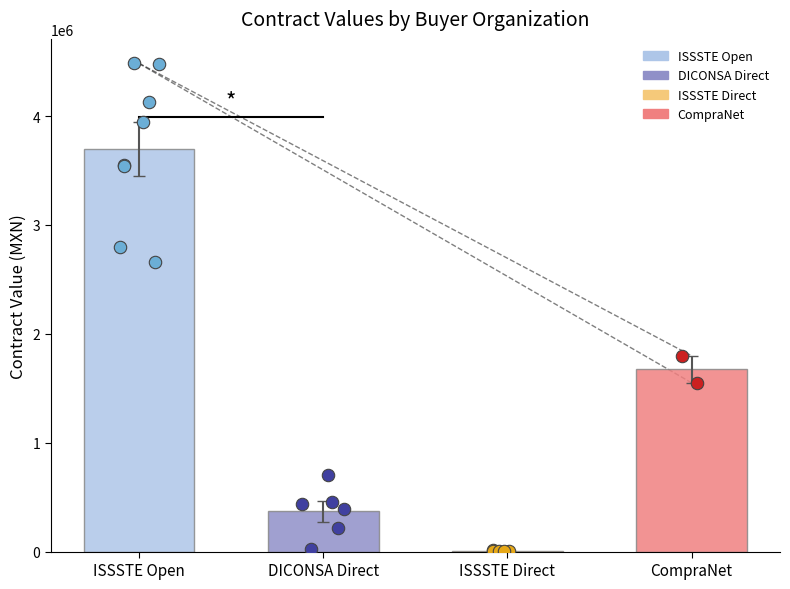

At which category is the sum across all series the highest?

ISSSTE